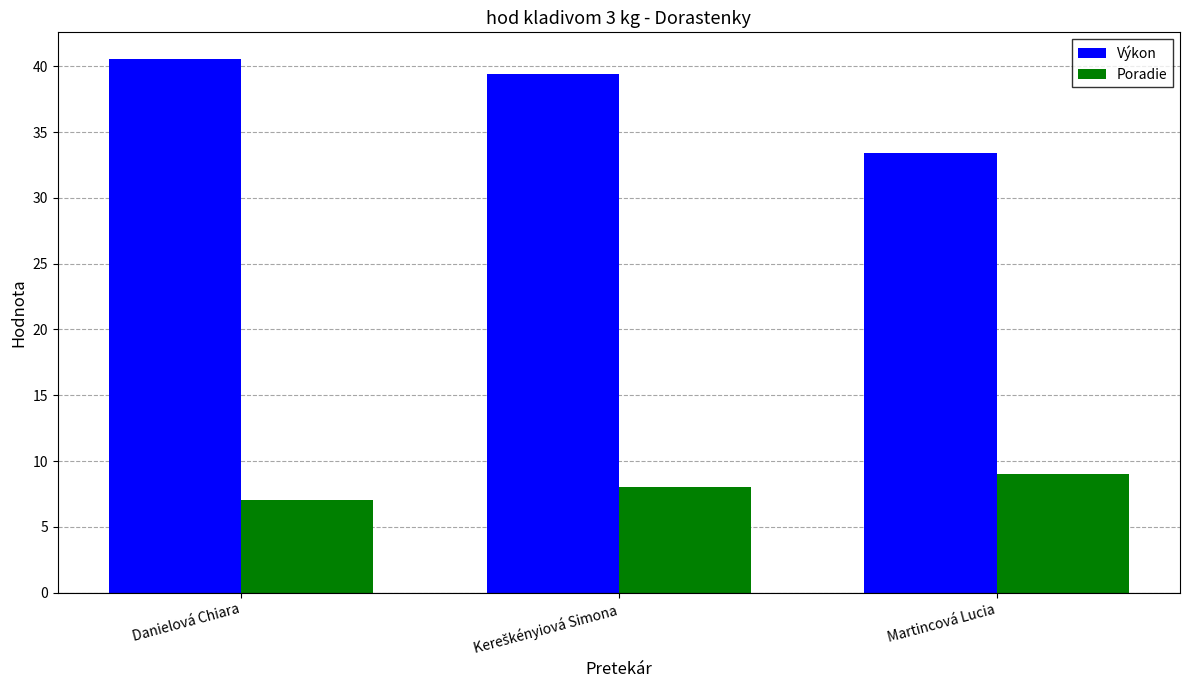

Which category has the lowest value in the Výkon series?

Martincová Lucia